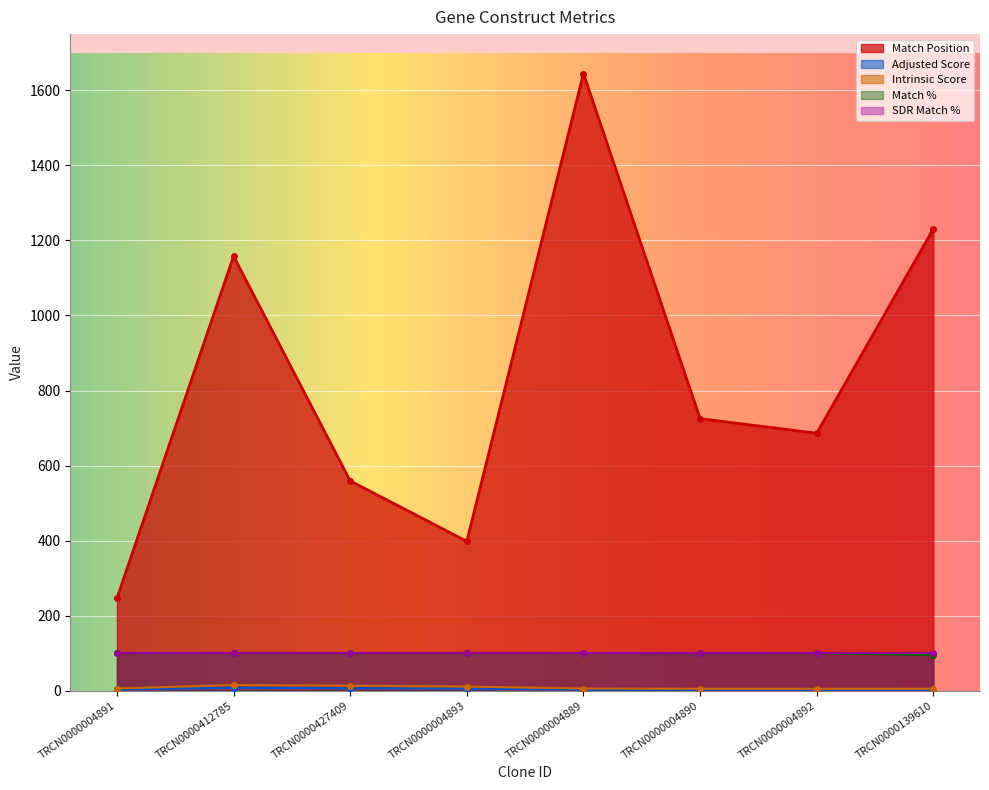

Which series has the largest total across all categories?

Match Position